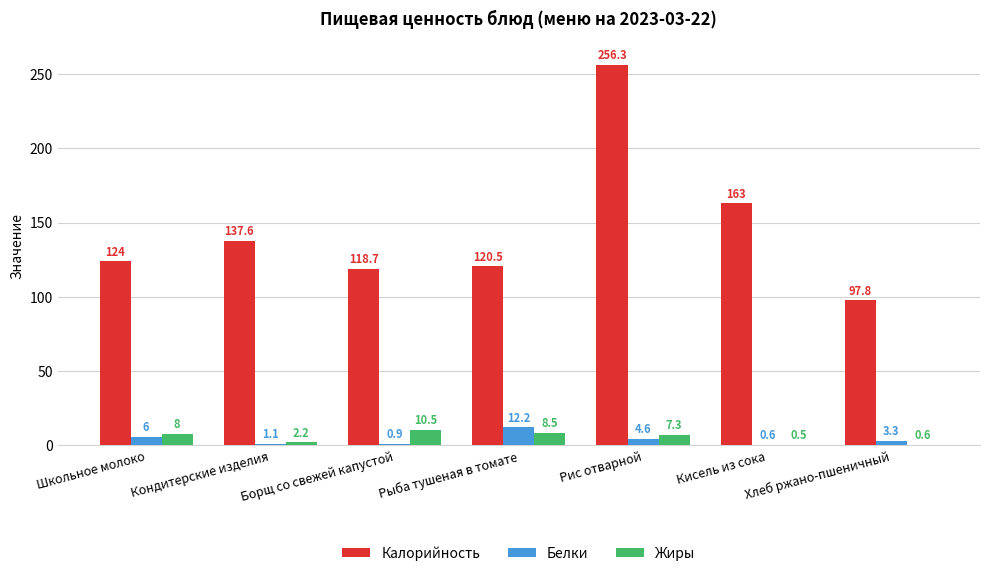

Reading right to left, extract all data points from this chart.

Калорийность: 97.8	163.0	256.3	120.5	118.7	137.6	124.0
Белки: 3.3	0.6	4.6	12.2	0.9	1.1	6.0
Жиры: 0.6	0.5	7.3	8.5	10.5	2.2	8.0